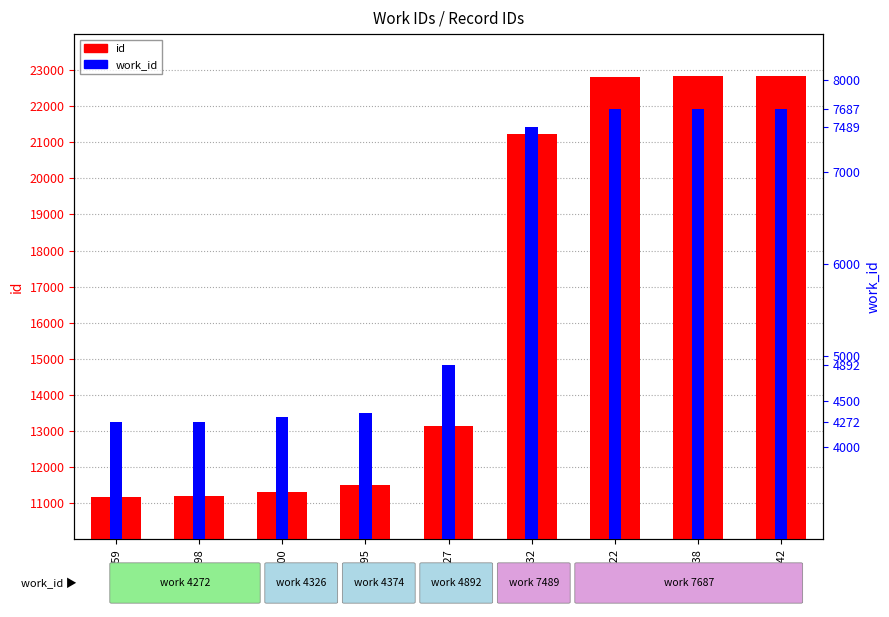

What is the highest value of the work_id series?

7687